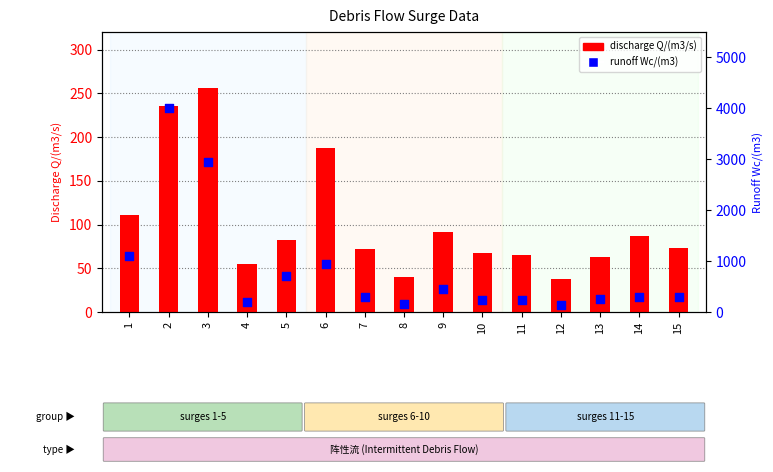

Which series has the largest Y range (max minus min)?

runoff Wc/(m3)